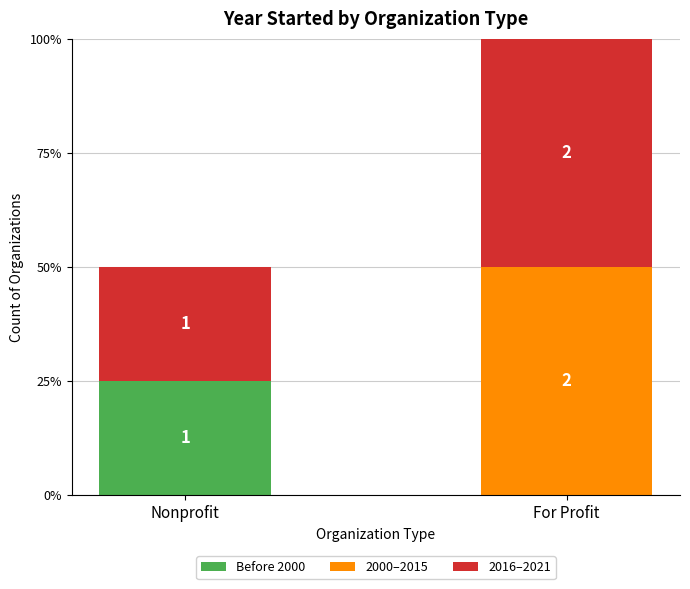

Are the bars grouped side by side (vs. stacked)?

No